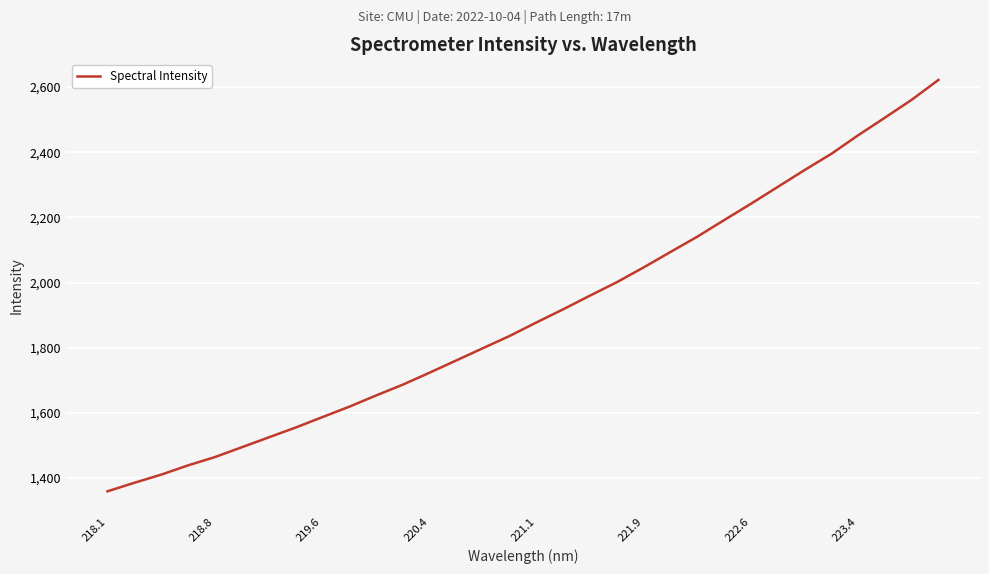

What is the difference between the maximum and minimum values?

1262.5